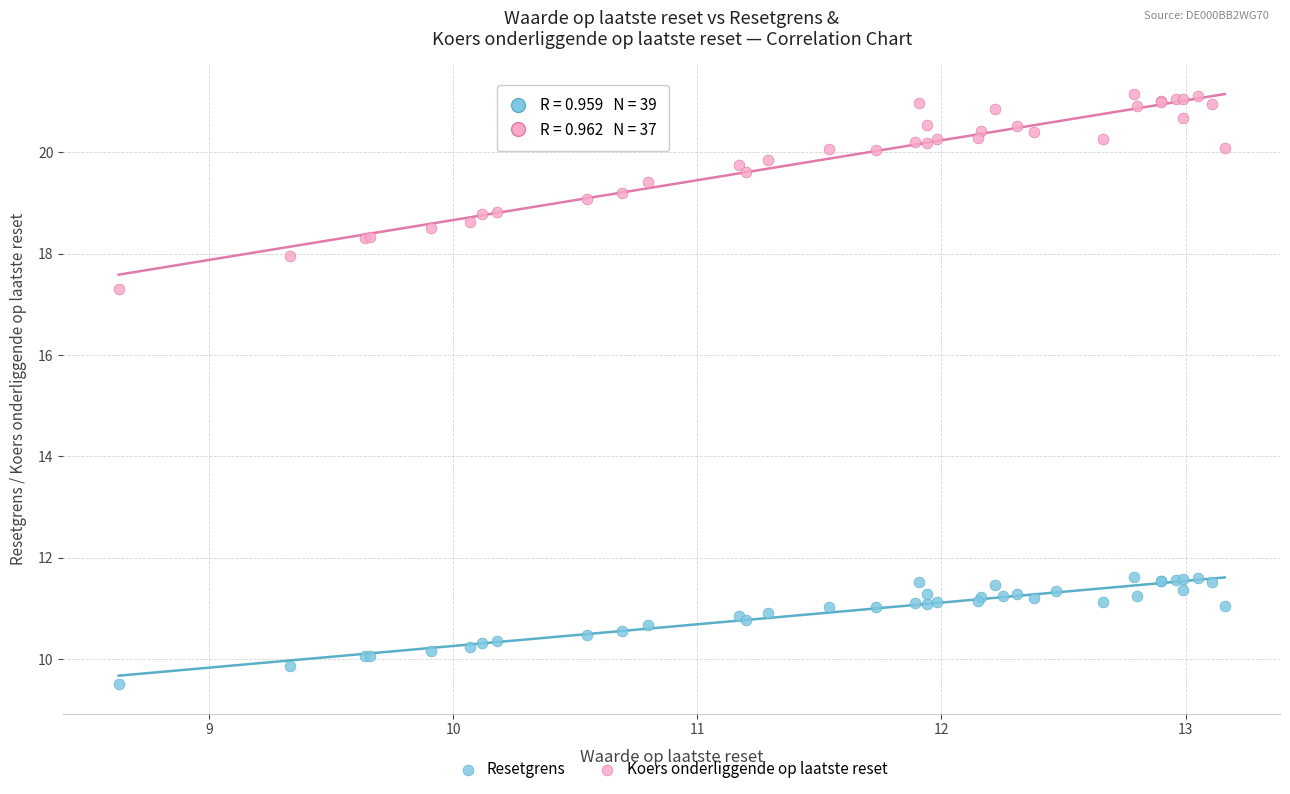

Which series has the widest spread of Y values?

Koers onderliggende op laatste reset